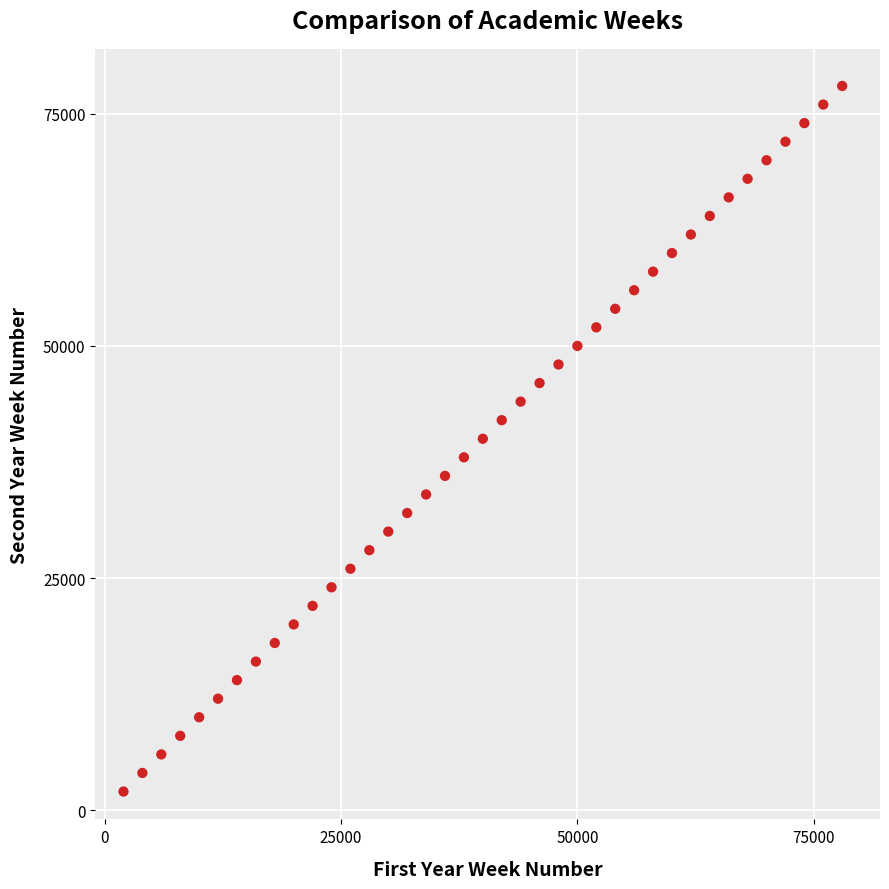

What is the range of X values (max minus min)?

76000